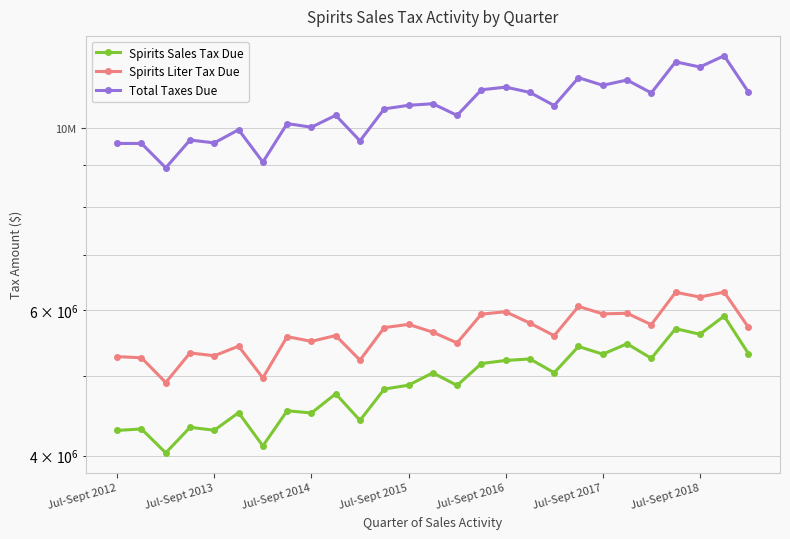

At which label does Spirits Sales Tax Due first exceed 4870000?

13